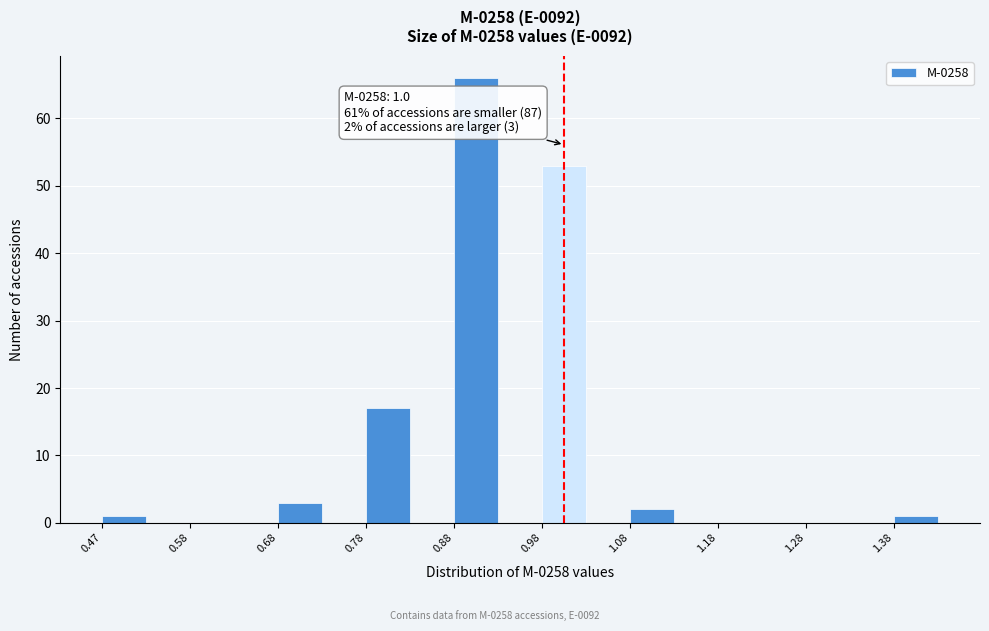

Which range on the x-axis has the tallest bar?

0.875 to 0.925